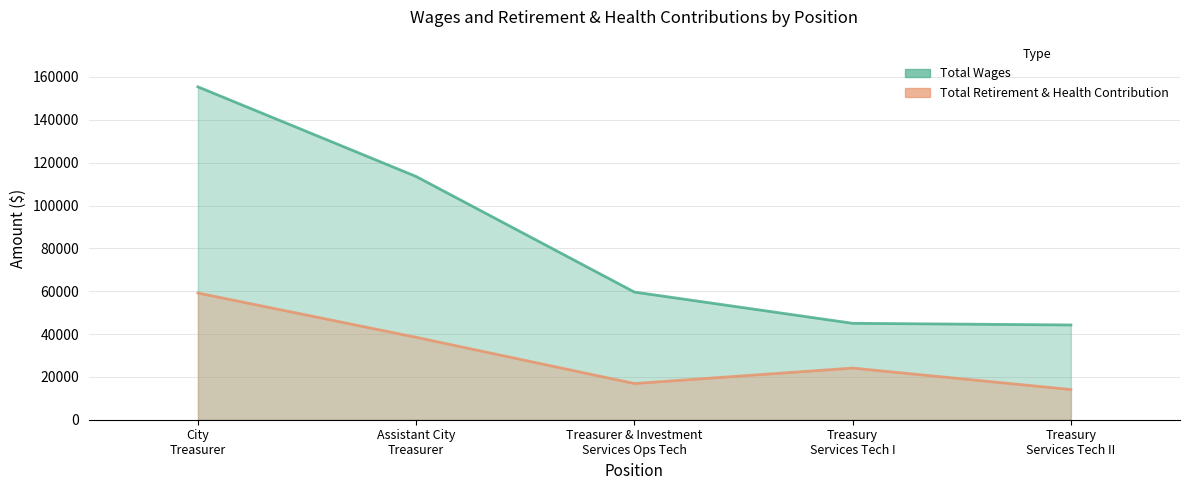

Between City Treasurer and Treasury Services Tech II, which series saw the biggest shift?

Total Wages